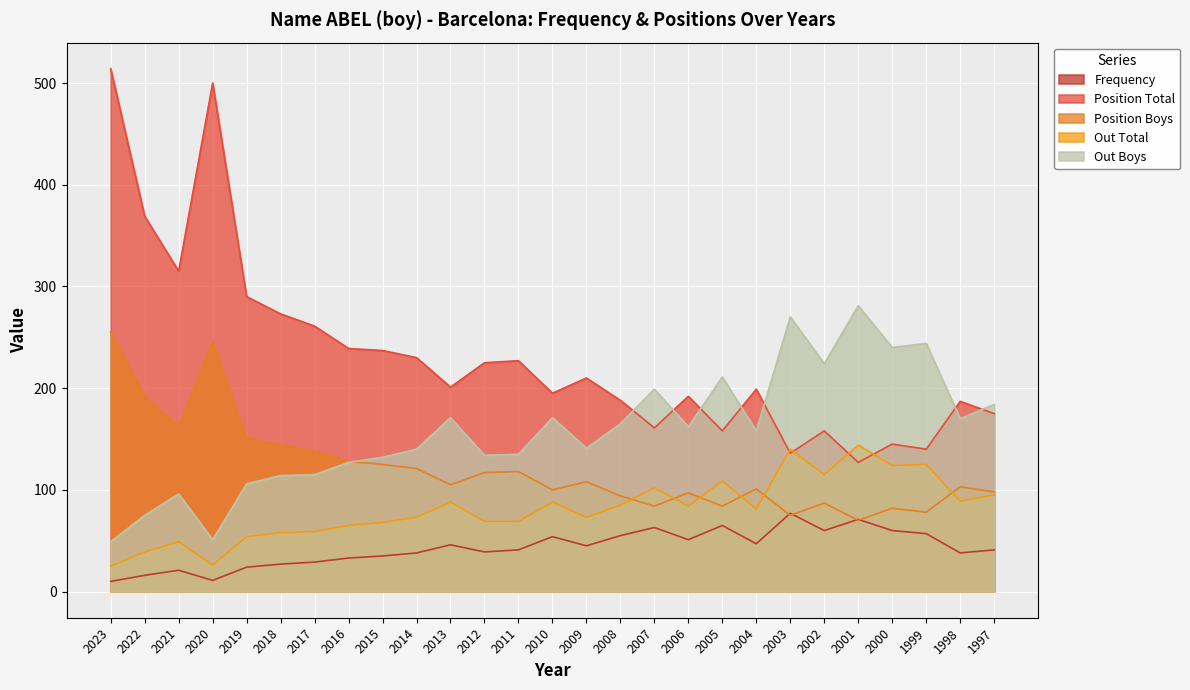

True or false: Out Total and Out Boys intersect in this chart.

False